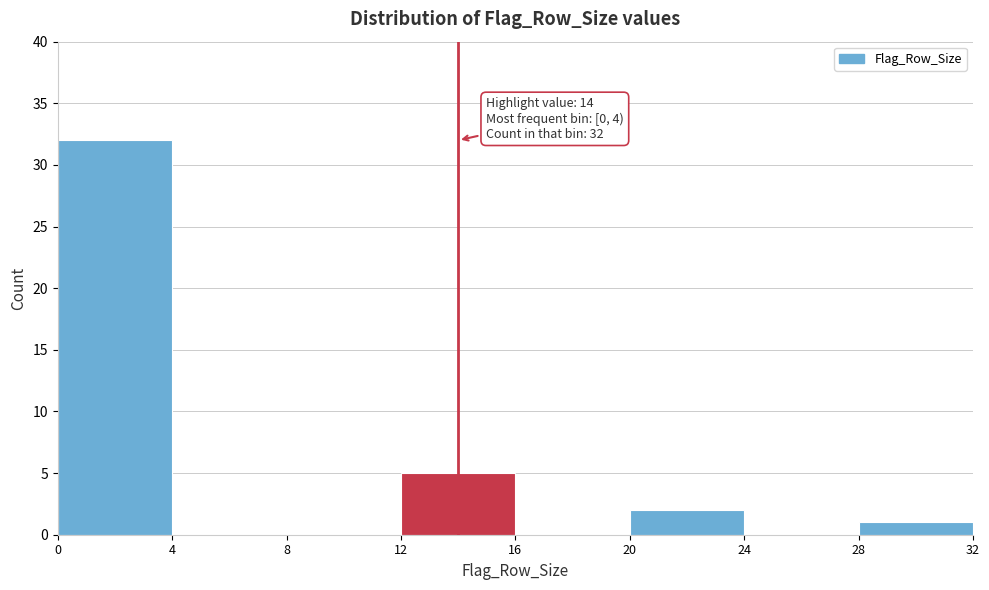

Which range on the x-axis has the tallest bar?

0 to 4